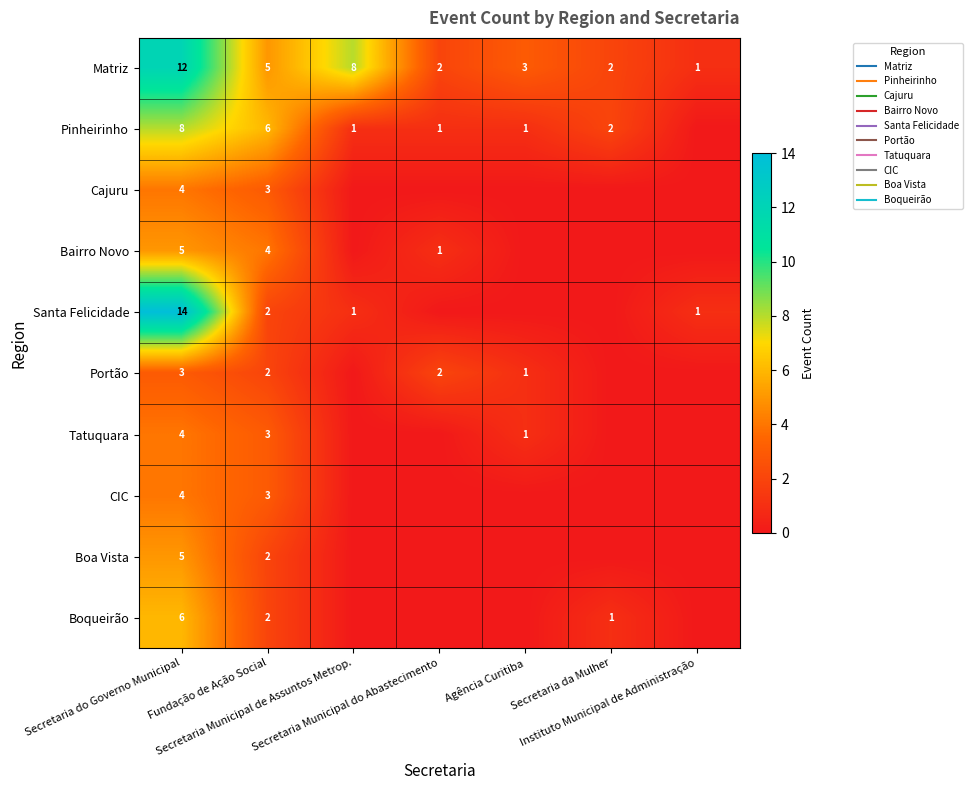

Where is Pinheirinho nearest to the value 4?

Fundação de Ação Social